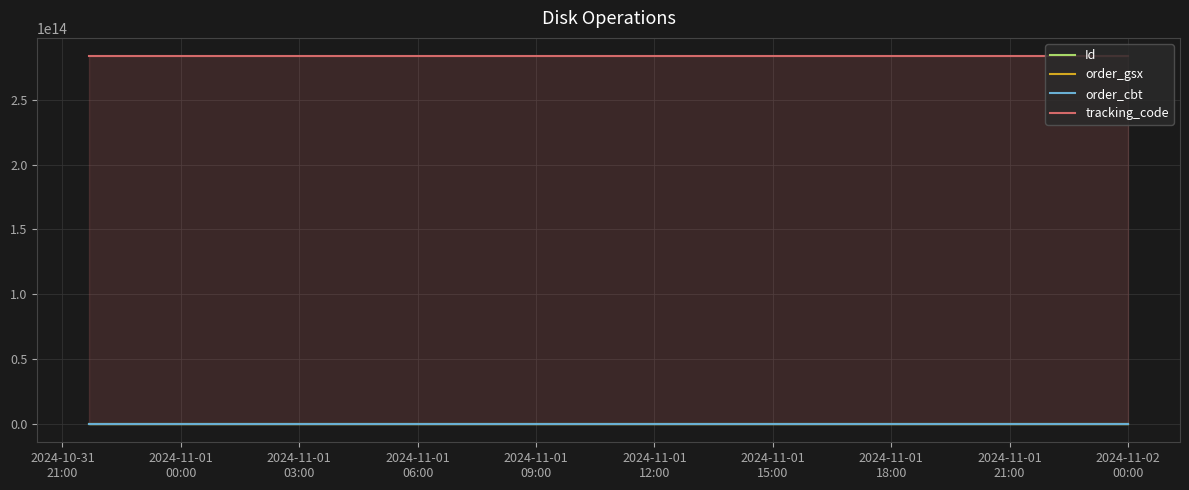

Which series has the largest total across all categories?

tracking_code